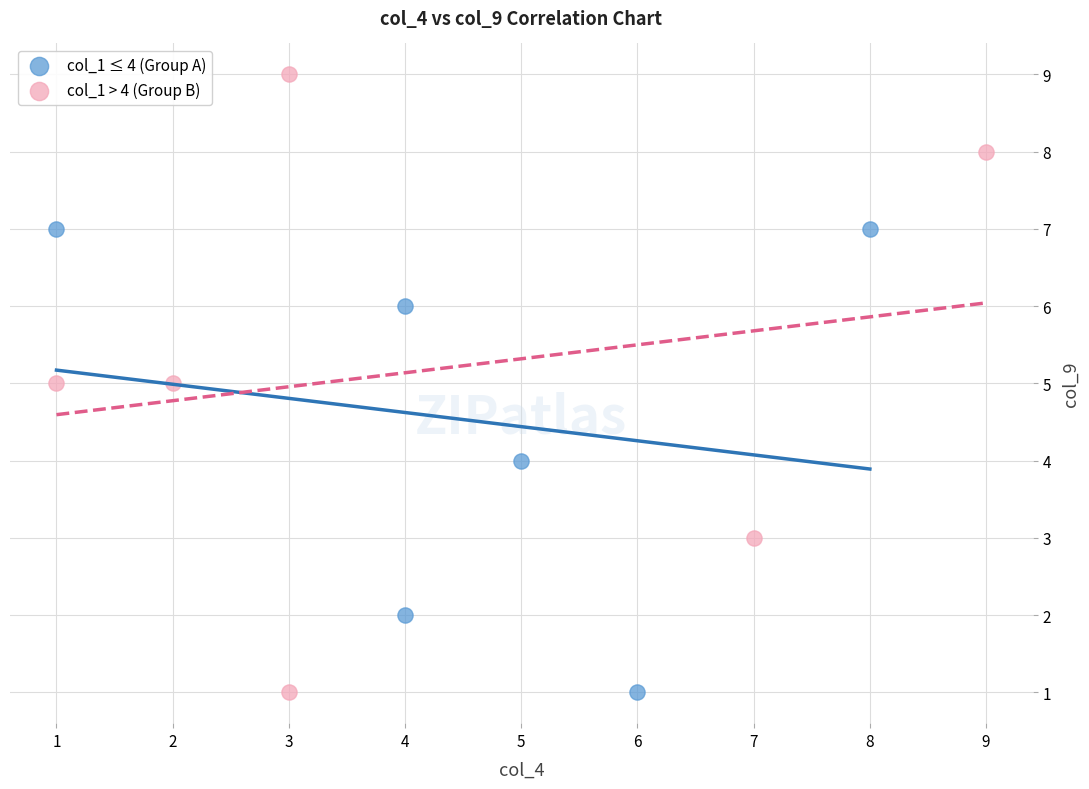

Which series has the largest Y range (max minus min)?

col_1 > 4 (Group B)